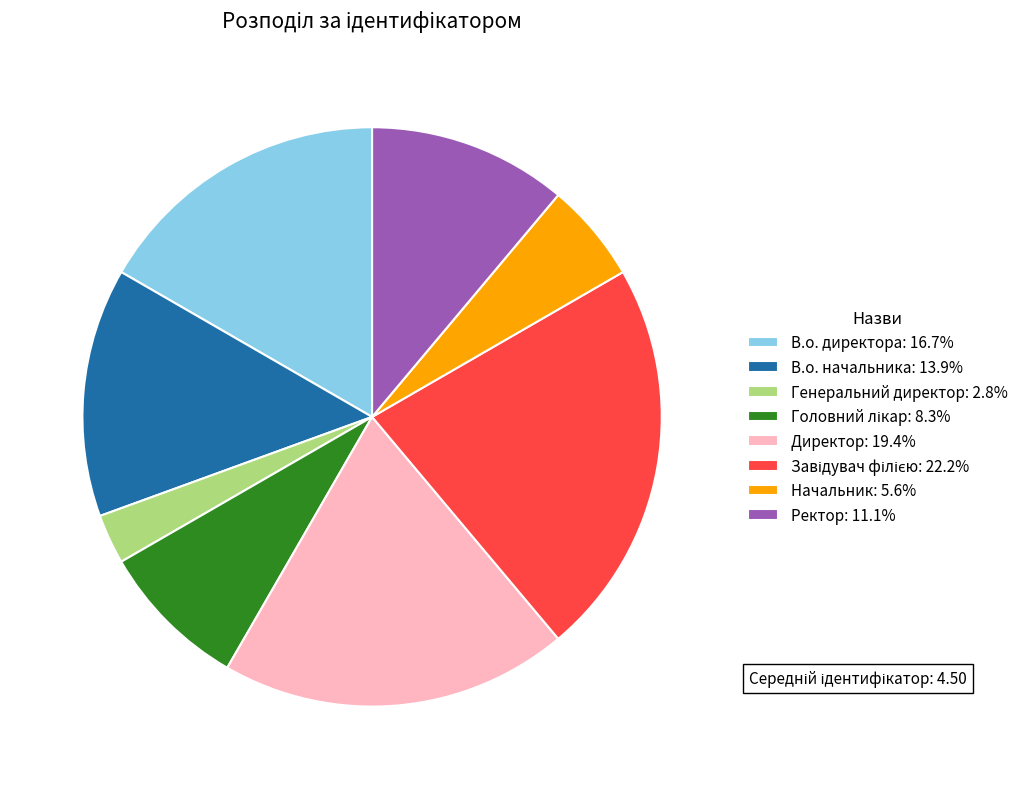

True or false: В.о. директора accounts for 11% of the total.

False